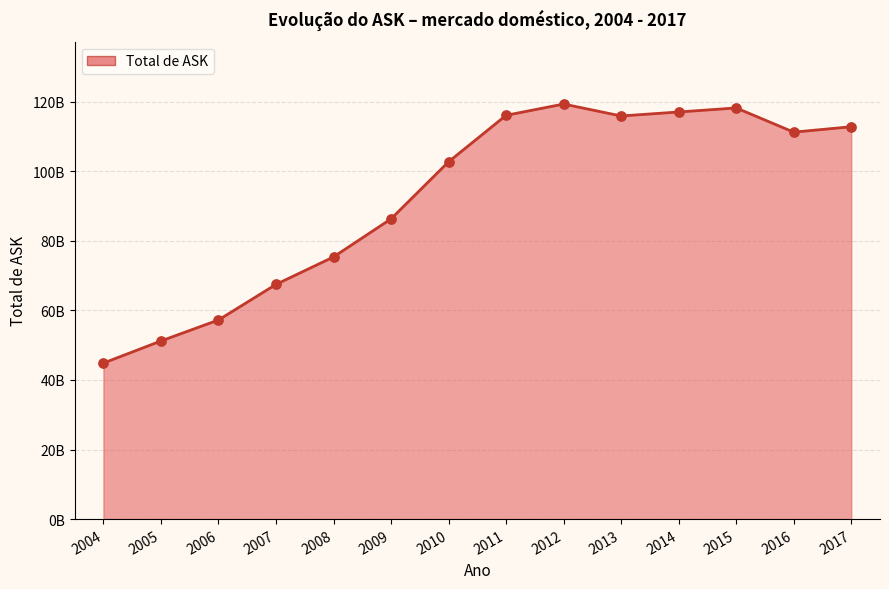

What is the change in value from 2006 to 2011?

+58847234176